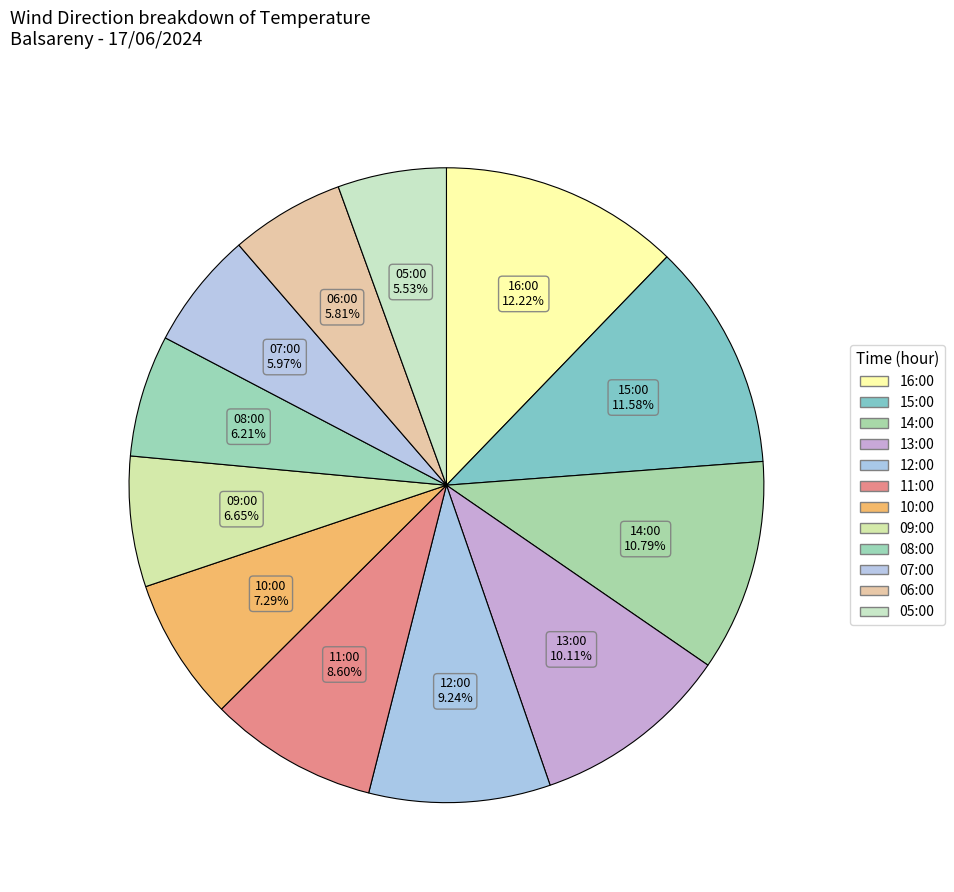

Does 14:00 account for over 50% of the chart?

No